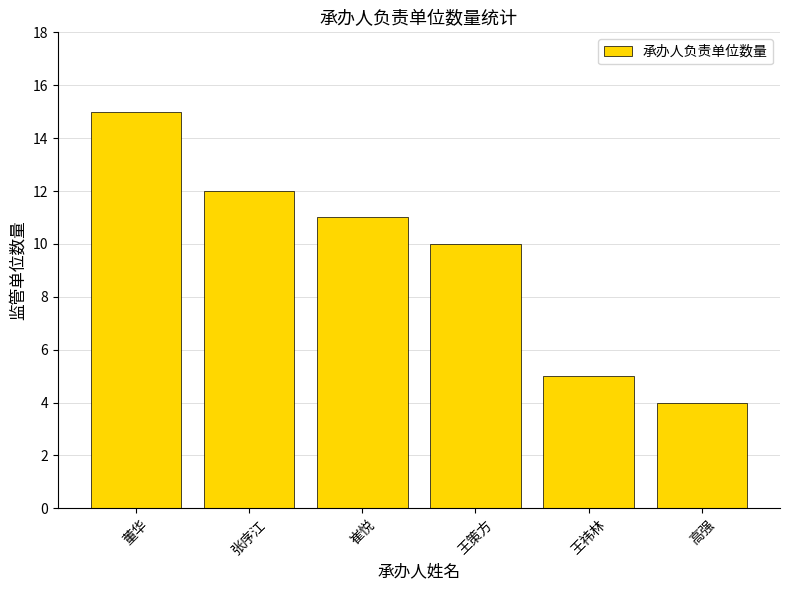

What is the label of the 1st bar from the right?

高强